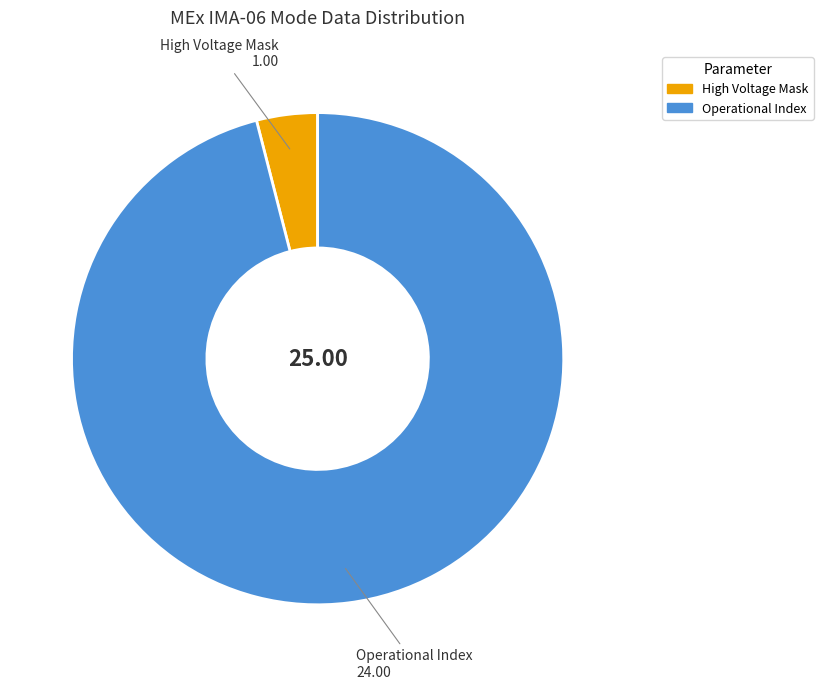

Does any single category account for the majority?

Yes